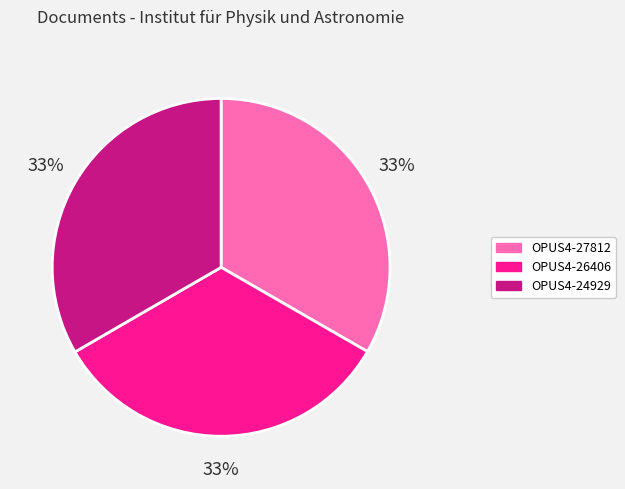

Approximately how many times larger is the value at OPUS4-26406 compared to OPUS4-27812?

1.0